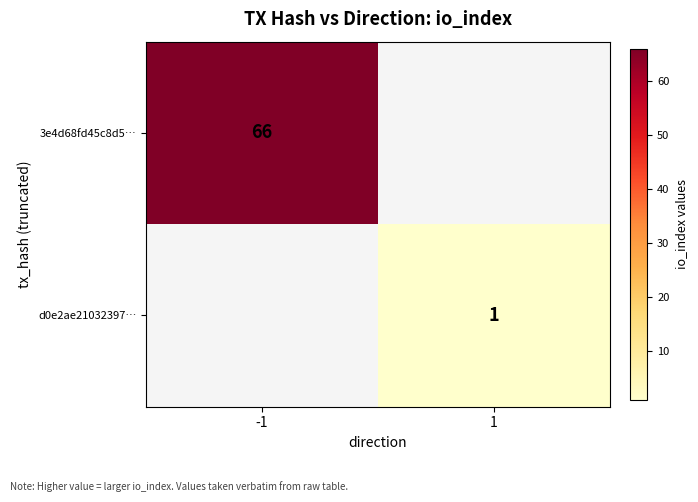

Is it true that d0e2ae21032397… equals 1 at 1?

True